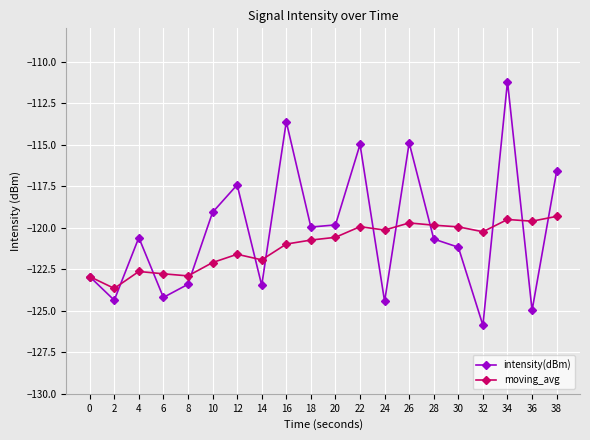

Which series changed the most between 6 and 10?

intensity(dBm)